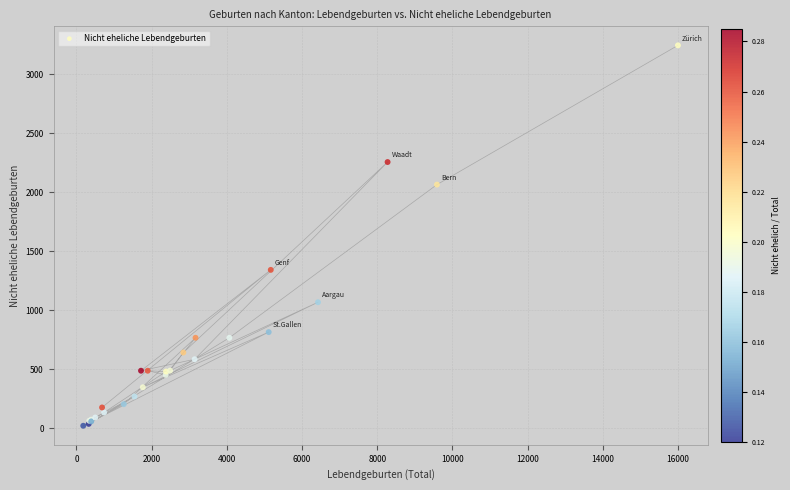

What Y value in the scatter plot is closest to 1633?

1343